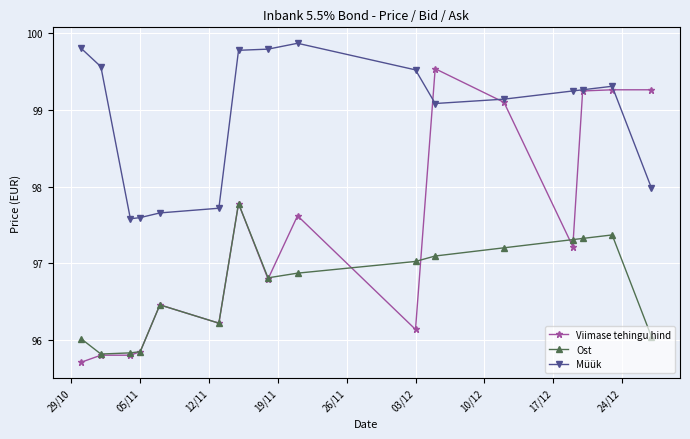

True or false: Ost has more than 1 points higher than both neighbors.

True